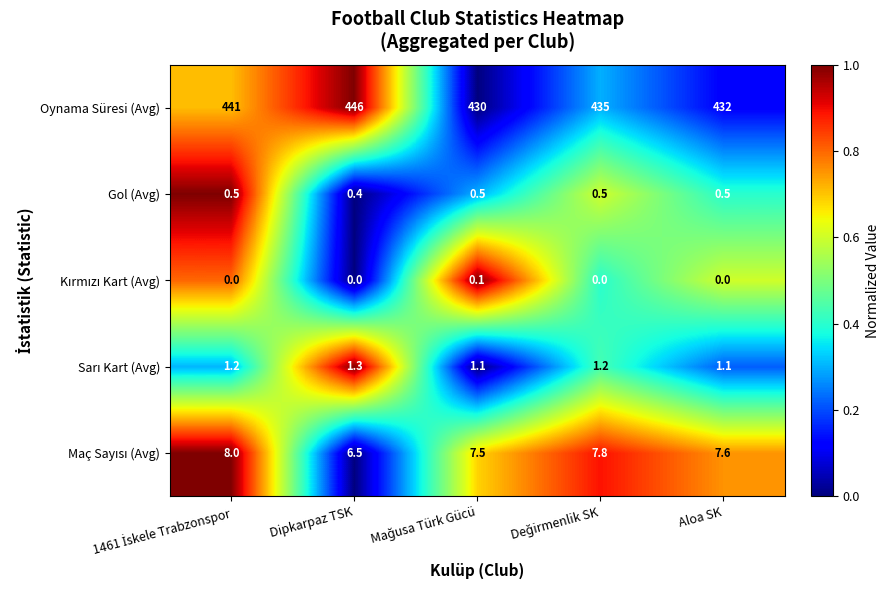

At which category does the chart reach its peak across all series?

Dipkarpaz TSK